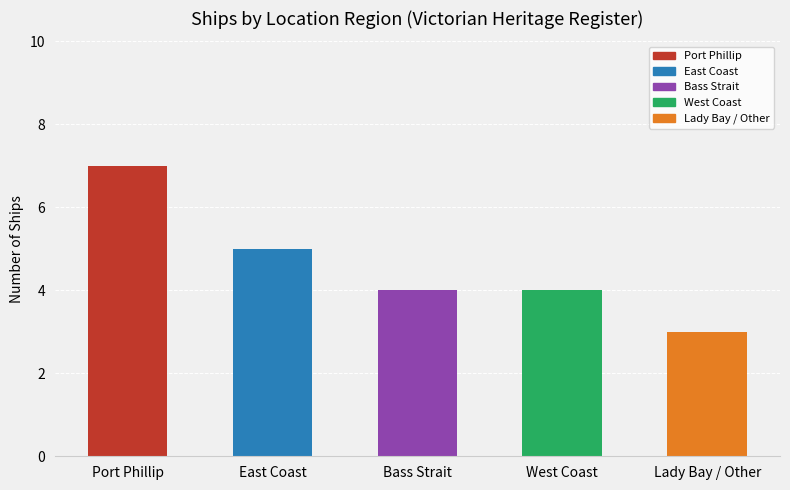

At which label is the value closest to 5?

East Coast